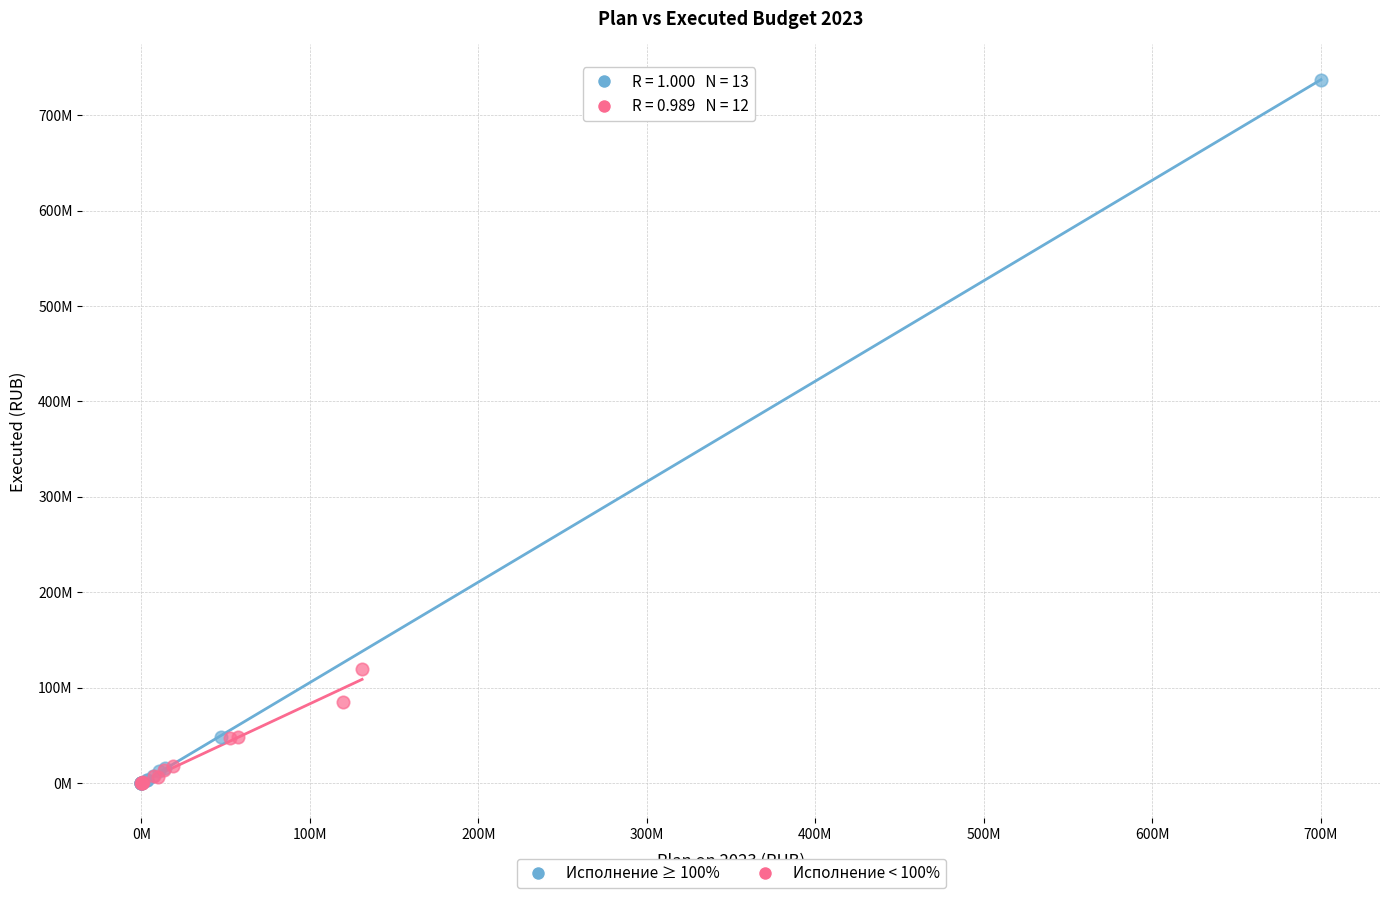

What are all the series names shown in the legend?

Исполнение ≥ 100%, Исполнение < 100%